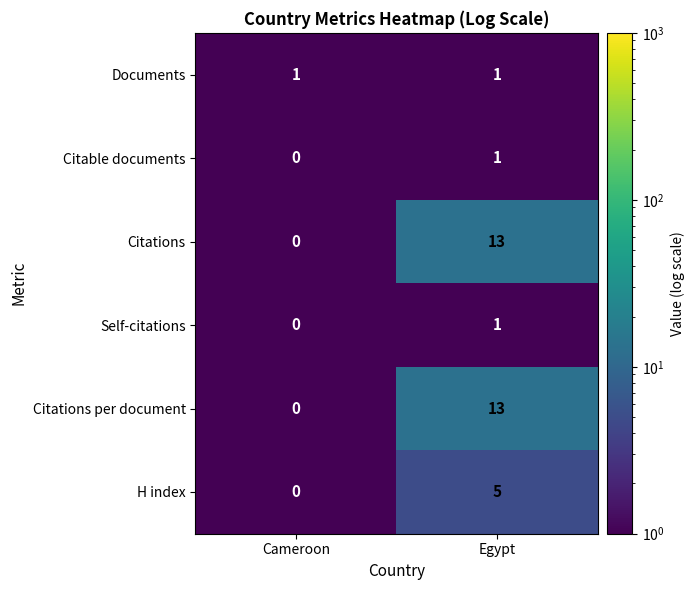

Reading left to right, transcribe all the data shown in this chart.

Documents: Cameroon=1	Egypt=1
Citable documents: Cameroon=0	Egypt=1
Citations: Cameroon=0	Egypt=13
Self-citations: Cameroon=0	Egypt=1
Citations per document: Cameroon=0	Egypt=13
H index: Cameroon=0	Egypt=5